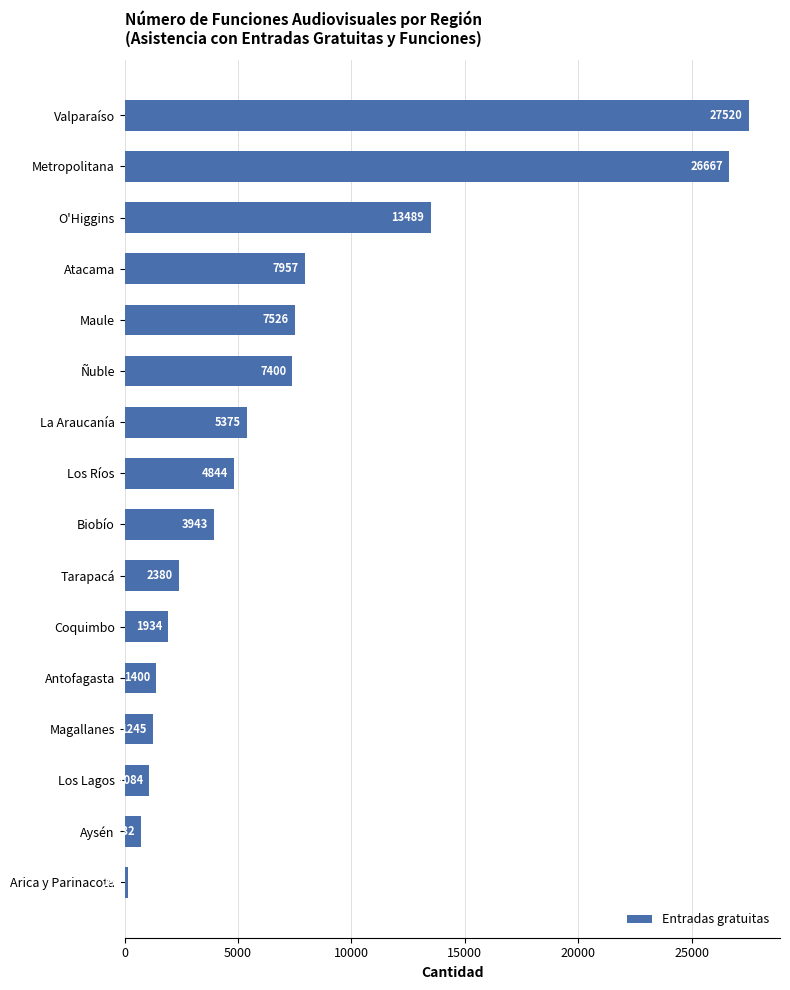

List the labels in order of value, largest first.

Valparaíso, Metropolitana, O'Higgins, Atacama, Maule, Ñuble, La Araucanía, Los Ríos, Biobío, Tarapacá, Coquimbo, Antofagasta, Magallanes, Los Lagos, Aysén, Arica y Parinacota